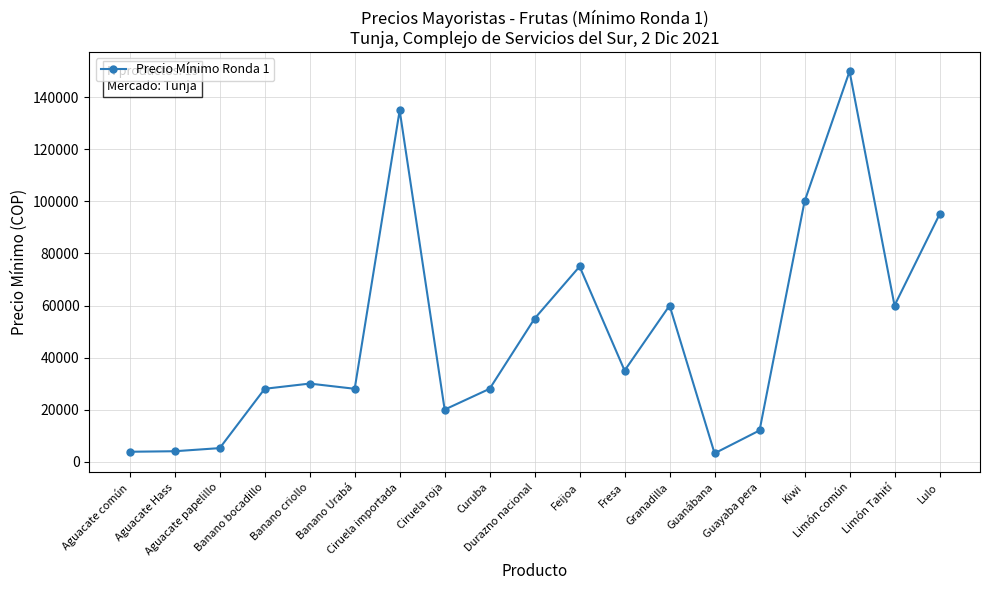

True or false: there are more than 0 points higher than both neighbors.

True